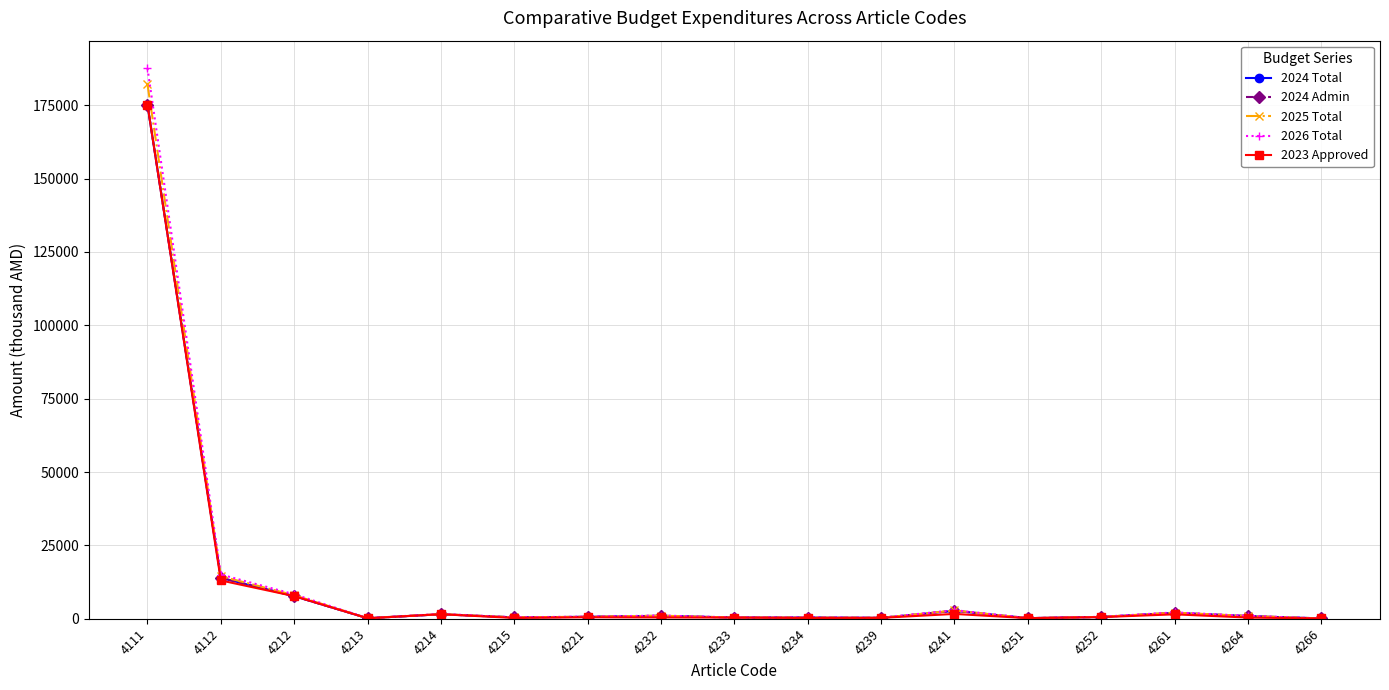

True or false: 2023 Approved and 2024 Total cross at least once.

False